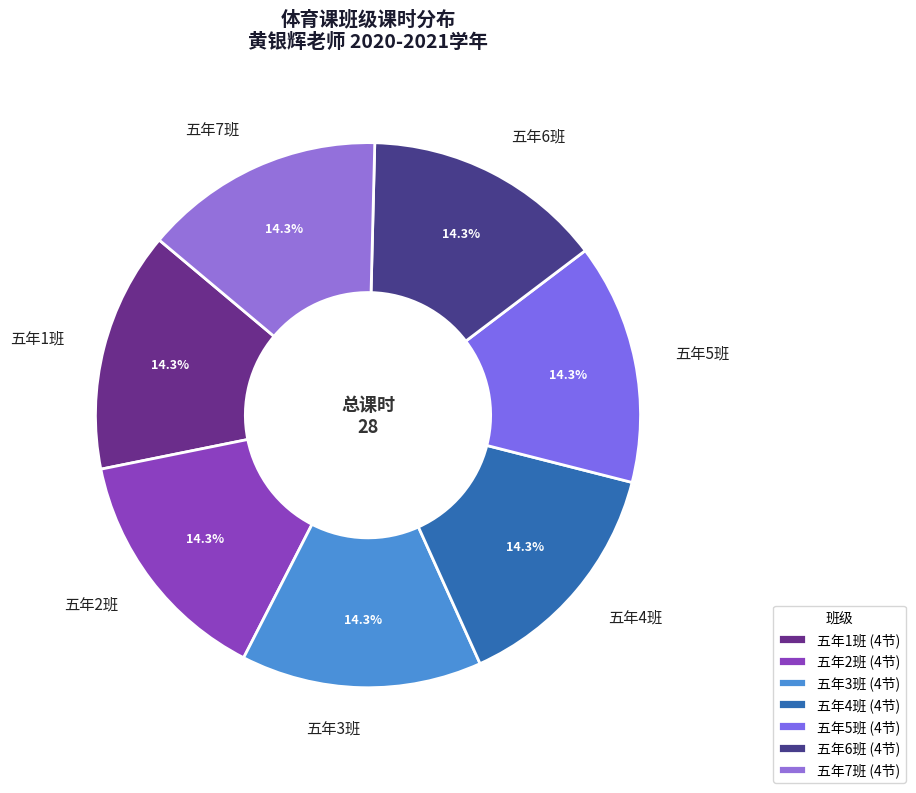

What percentage is the 五年2班 slice, to the nearest percent?

14%